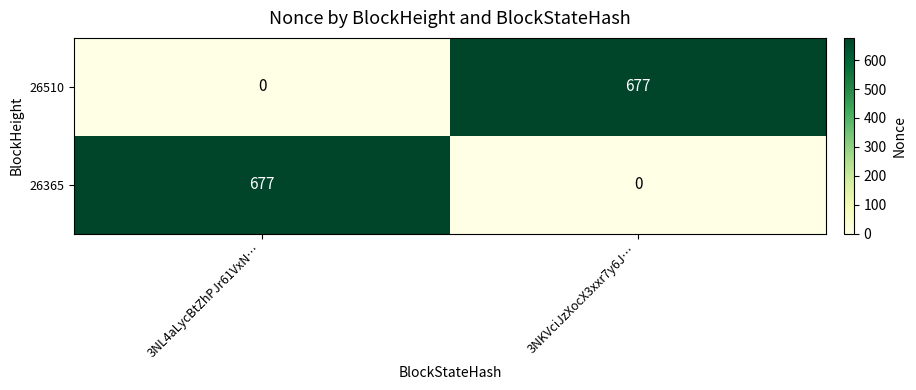

What is the difference between the 26510 values at 3NKVciJzXocX3xxr7y6J… and 3NL4aLycBtZhPJr61VxN…?

677